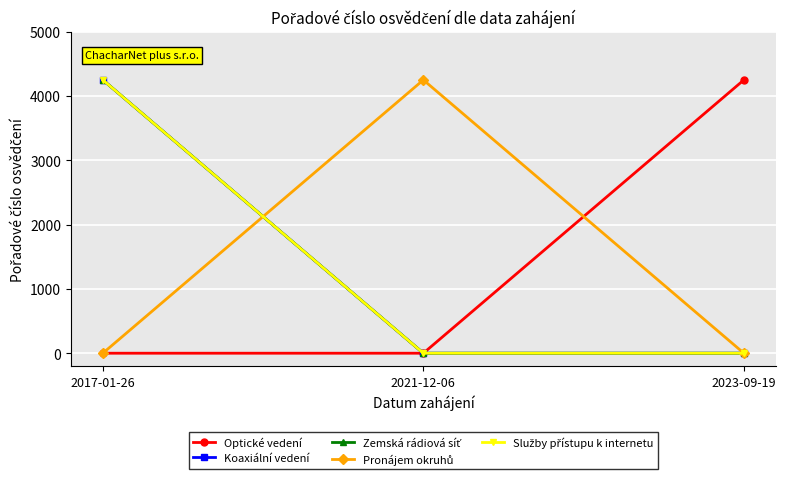

Is this an area chart (filled region under the line)?

No